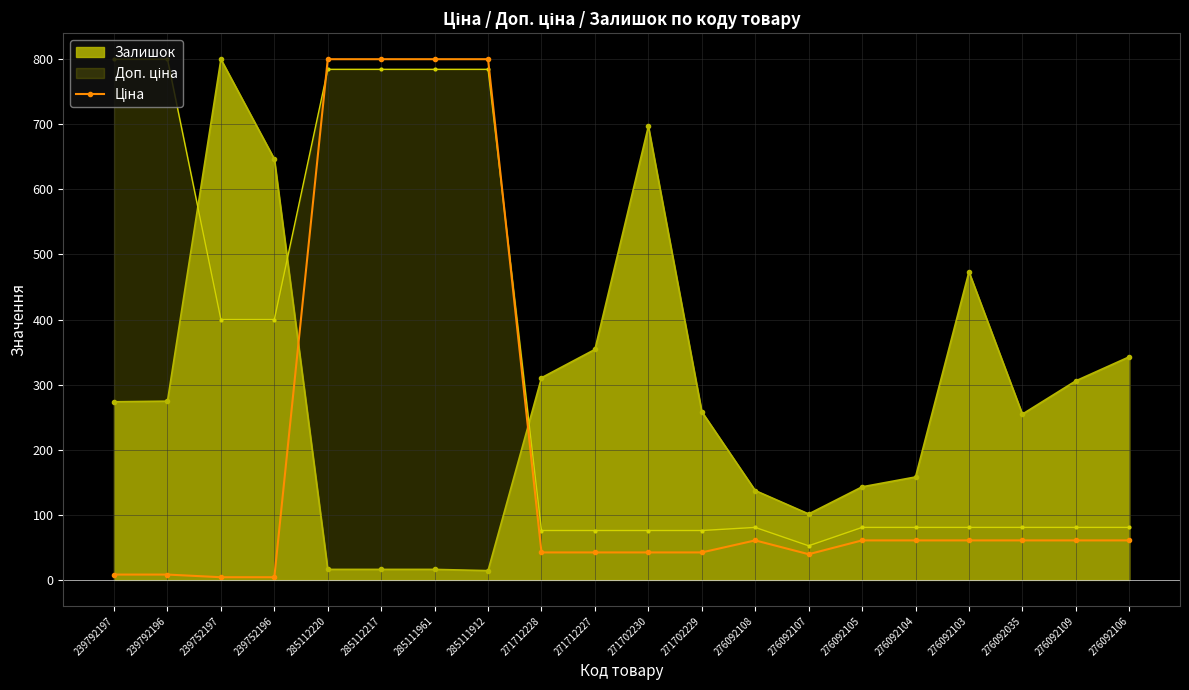

True or false: the data shows 26.2 at 276092106.

False